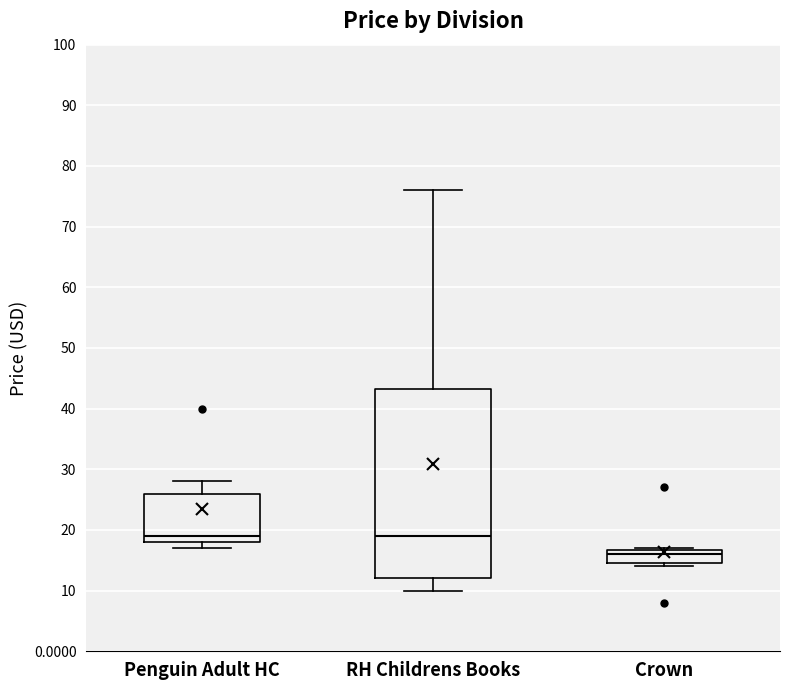

Where does the lower whisker of the box for RH Childrens Books end on the y-axis? The values are not printed on the chart, so give them approximately, as read against the axis.

10